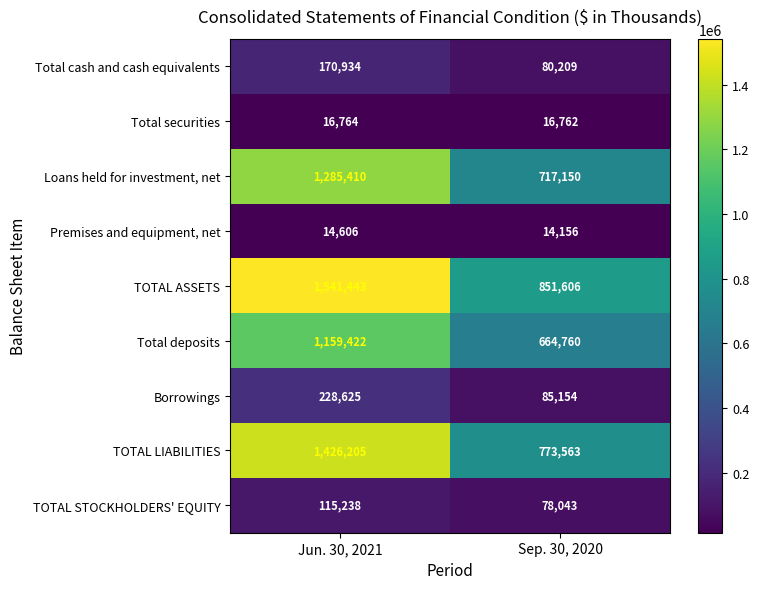

Which series has the largest total across all categories?

TOTAL ASSETS